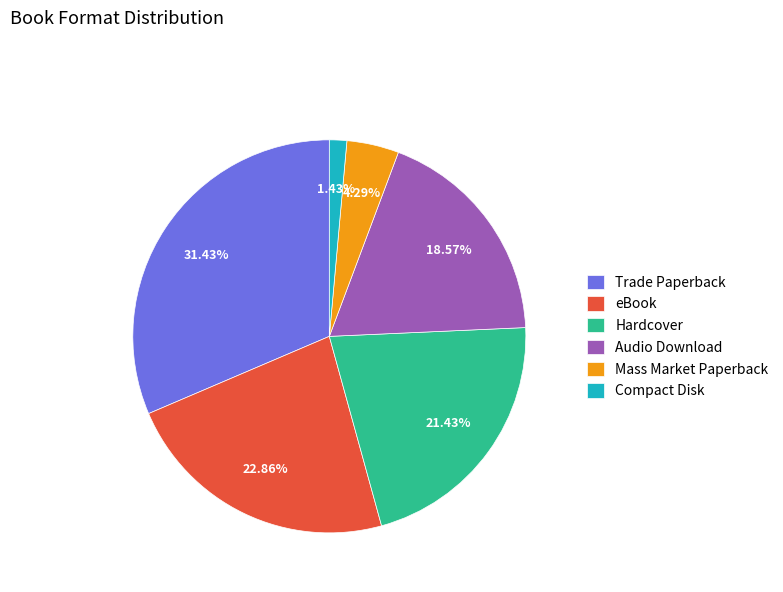

Rank the categories by value from highest to lowest.

Trade Paperback, eBook, Hardcover, Audio Download, Mass Market Paperback, Compact Disk